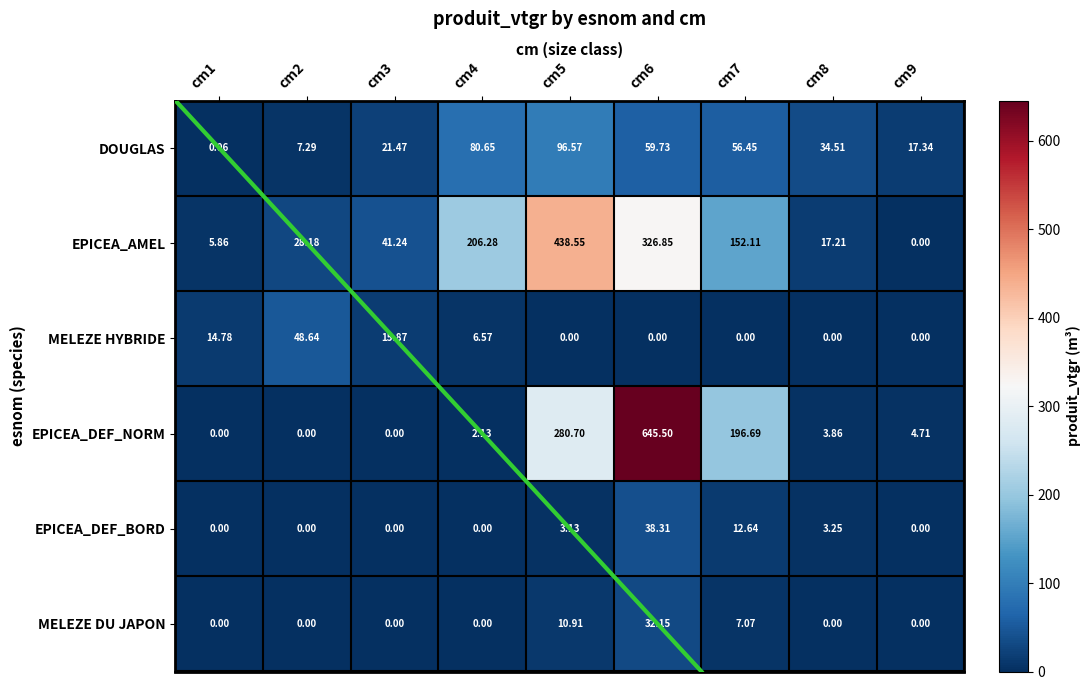

At which category does the chart reach its minimum across all series?

cm9